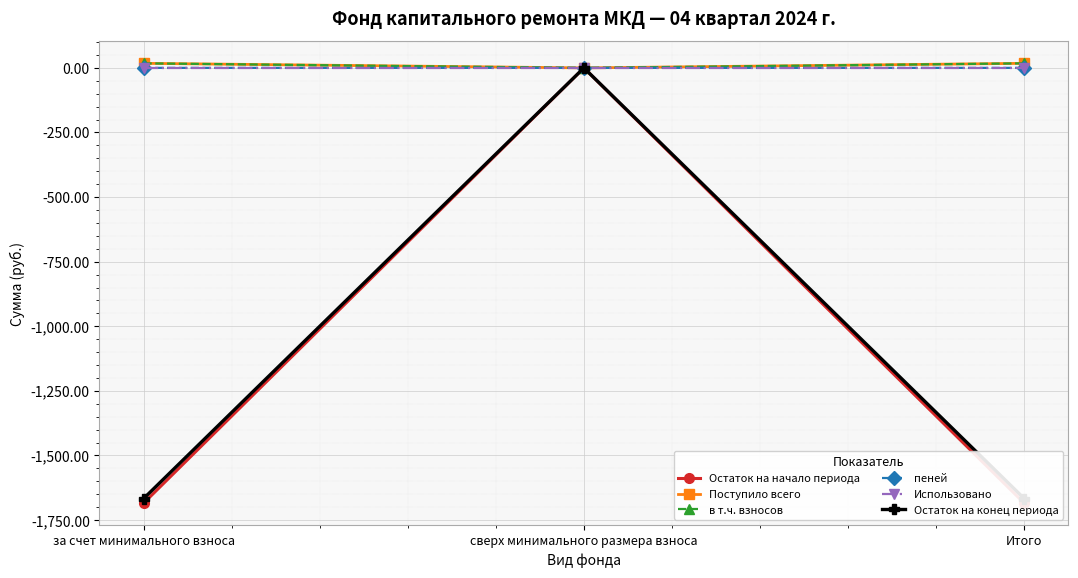

At how many categories does at least one series exceed -222?

3